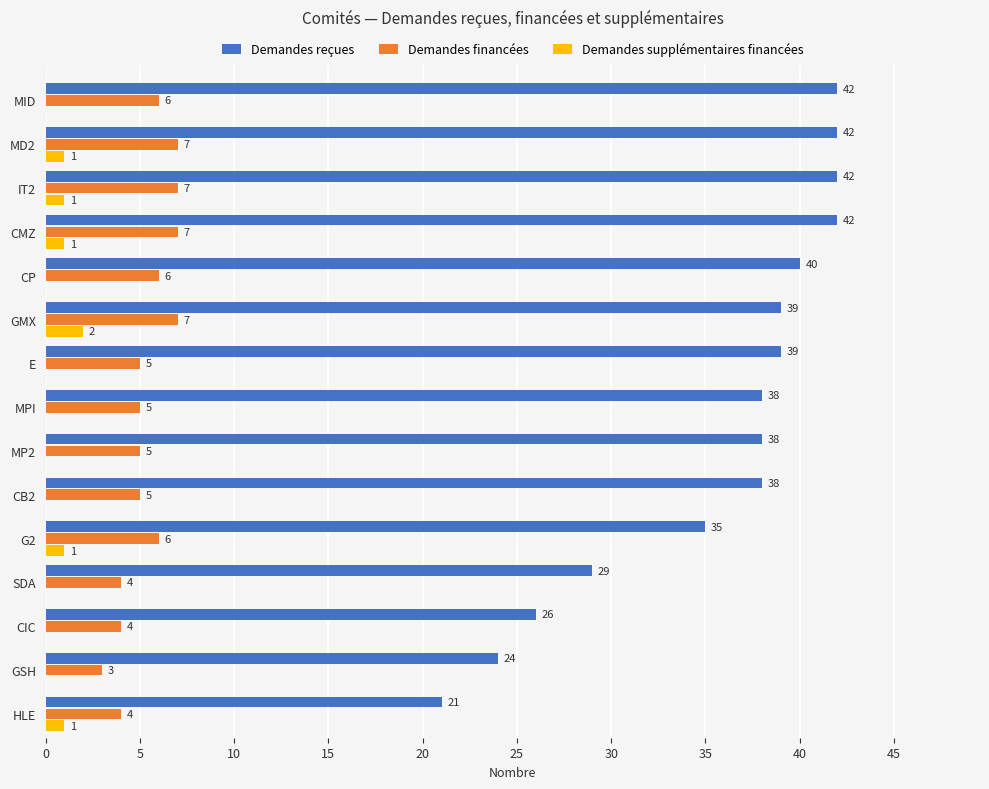

What is the total value across all series at MP2?

43